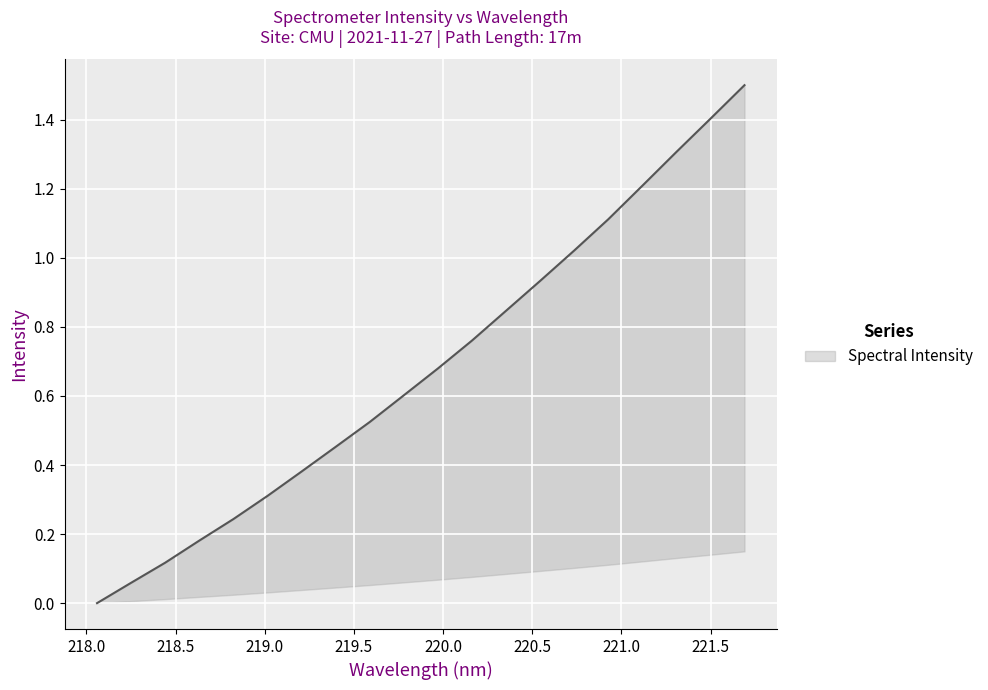

The chart shows a value of 0.2 at 218.442. True or false?

False